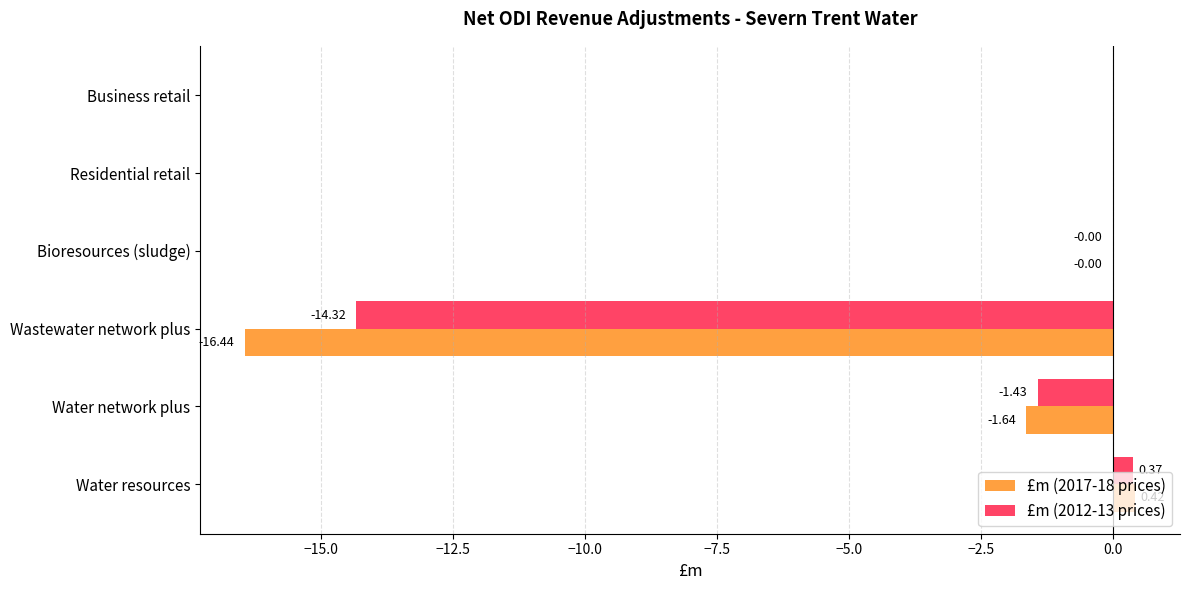

What is the average value of the £m (2012-13 prices) series?

-2.6